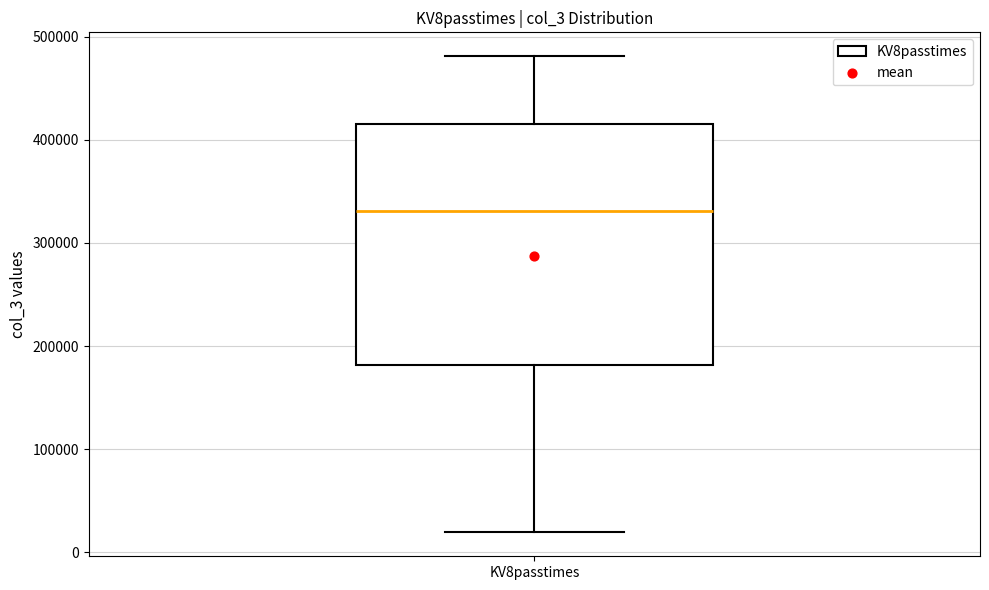

Read this box plot against the y-axis: the position of the median line, the range covered by the box, and the ends of both whiskers. The values are not printed on the chart, so give them approximately, as read against the axis.

median 330000, box 180000 to 420000, whiskers 20000 to 480000